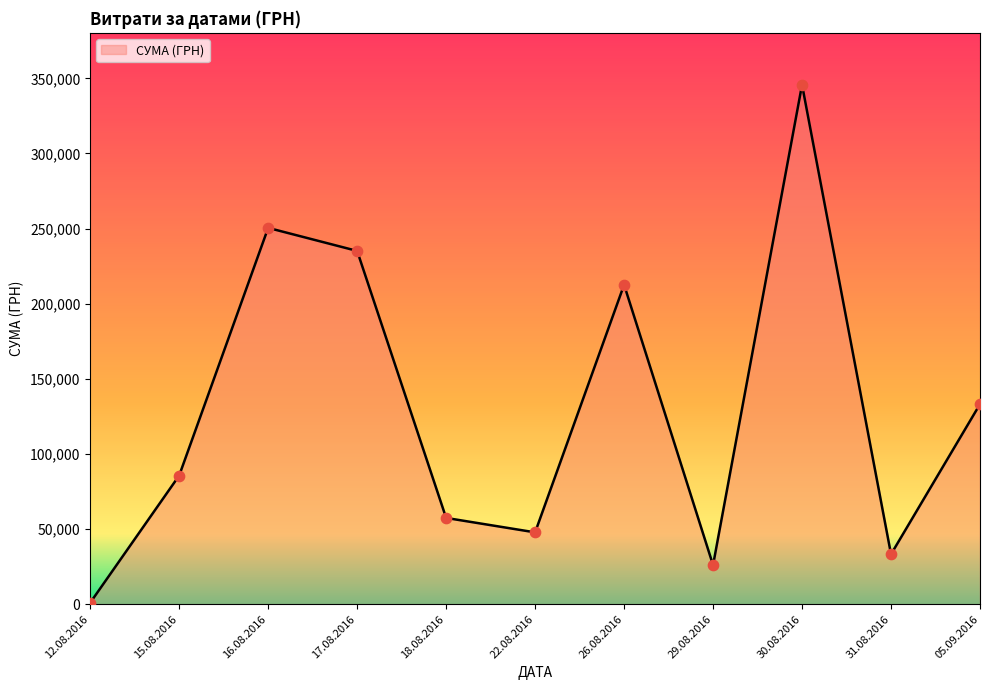

What is the change in value from 18.08.2016 to 22.08.2016?

-9606.3